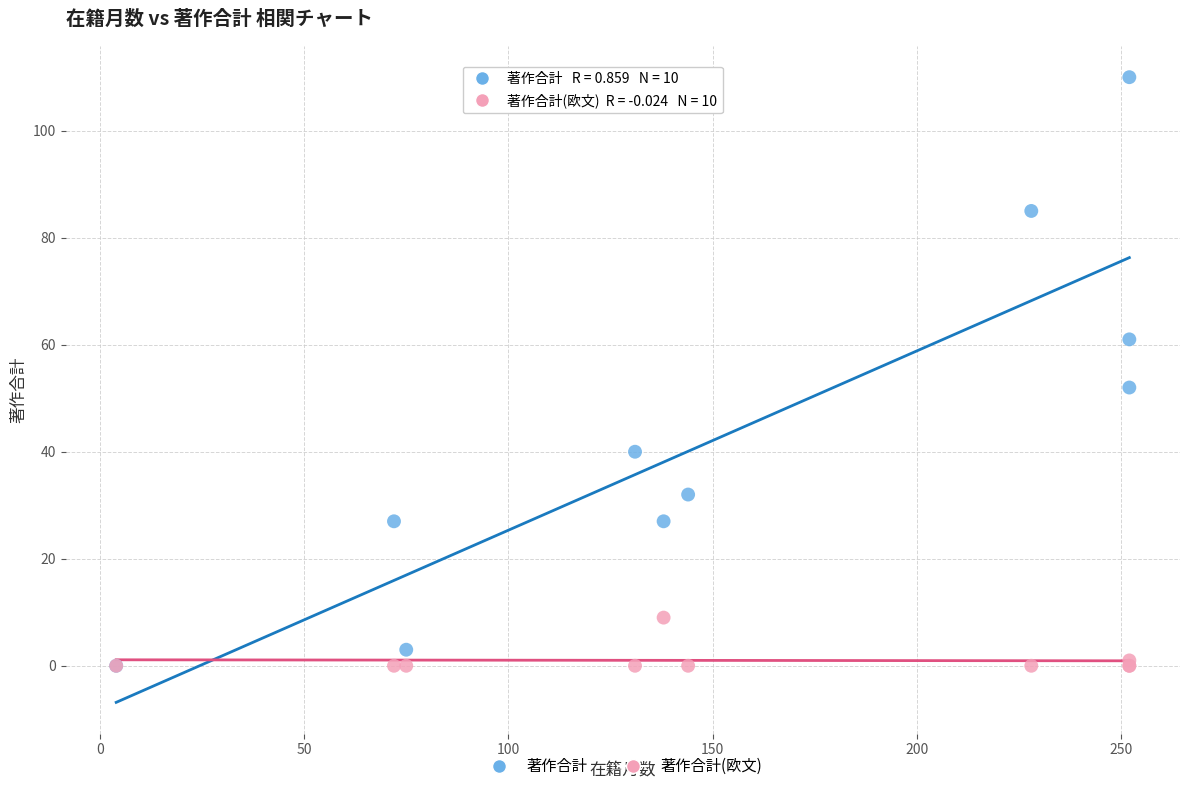

Which series reaches the maximum Y coordinate?

著作合計